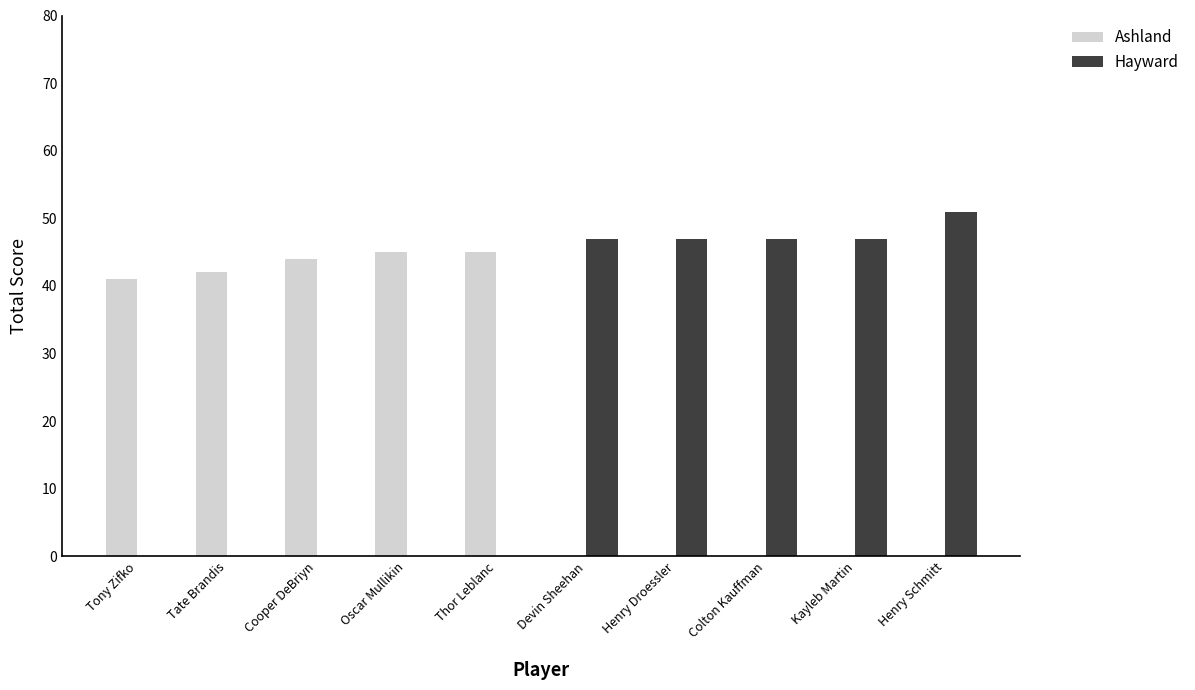

What are all the series names shown in the legend?

Ashland, Hayward